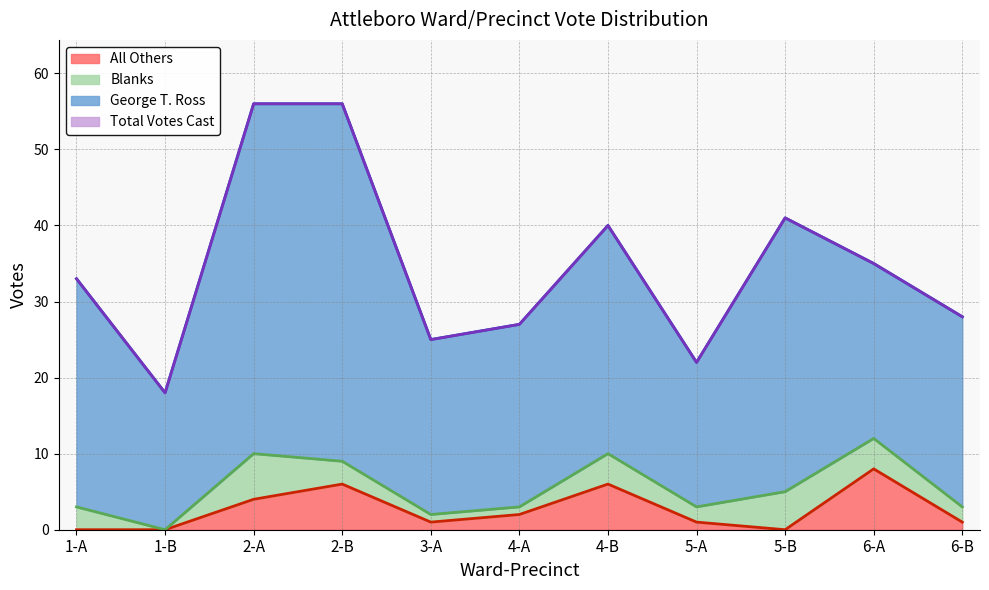

What is the maximum value for All Others?

8